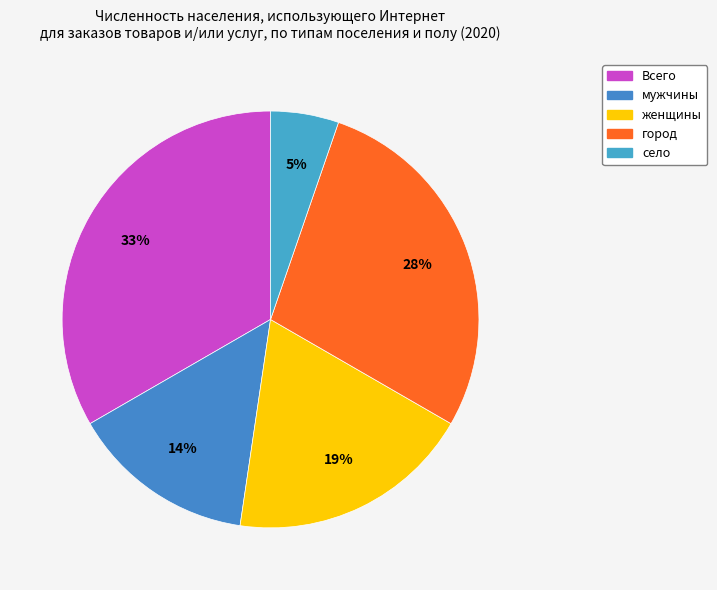

What percentage is the женщины slice, to the nearest percent?

19%